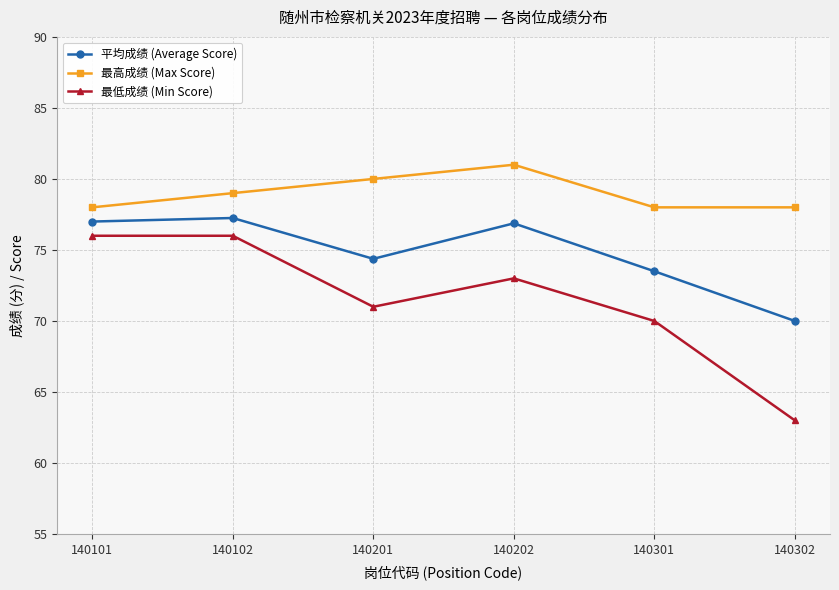

True or false: 最低成绩 (Min Score) has a value of 109.6 at 140202.

False